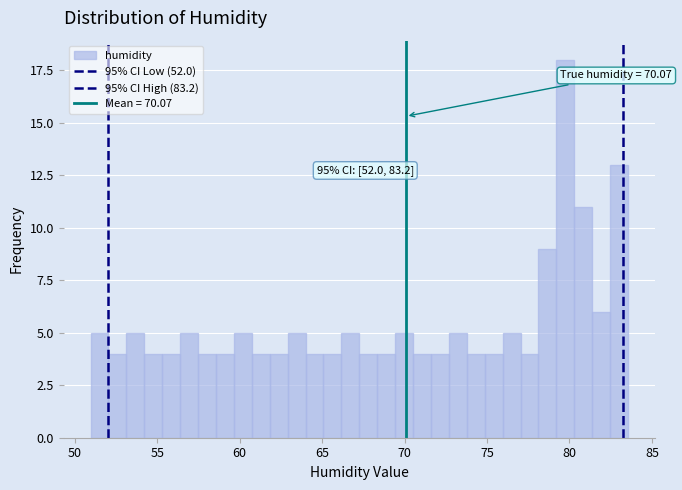

Around what value on the x-axis is the tallest bar? Give the approximate position of its centre, as read against the axis.

79.5